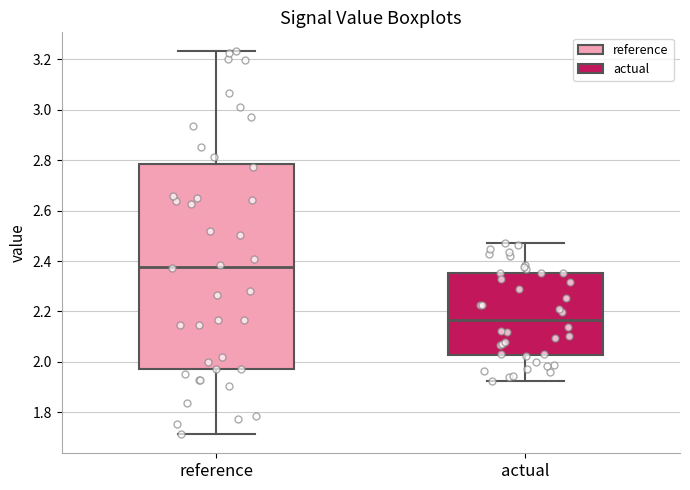

Reading left to right, transcribe this box plot: for each box, give where its median line is, the range the box spans, and where its two whiskers end, as read against the y-axis. The values are not printed on the chart, so give them approximately, as read against the axis.

reference: median 2.38, box 1.98 to 2.78, whiskers 1.72 to 3.24
actual: median 2.16, box 2.02 to 2.36, whiskers 1.92 to 2.48